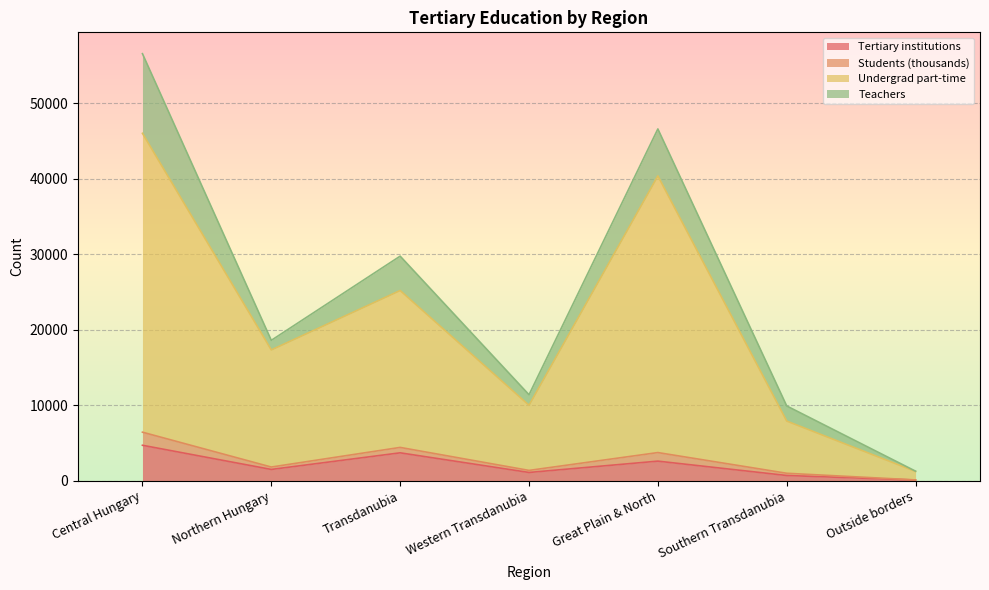

How many lines are shown in the chart?

4